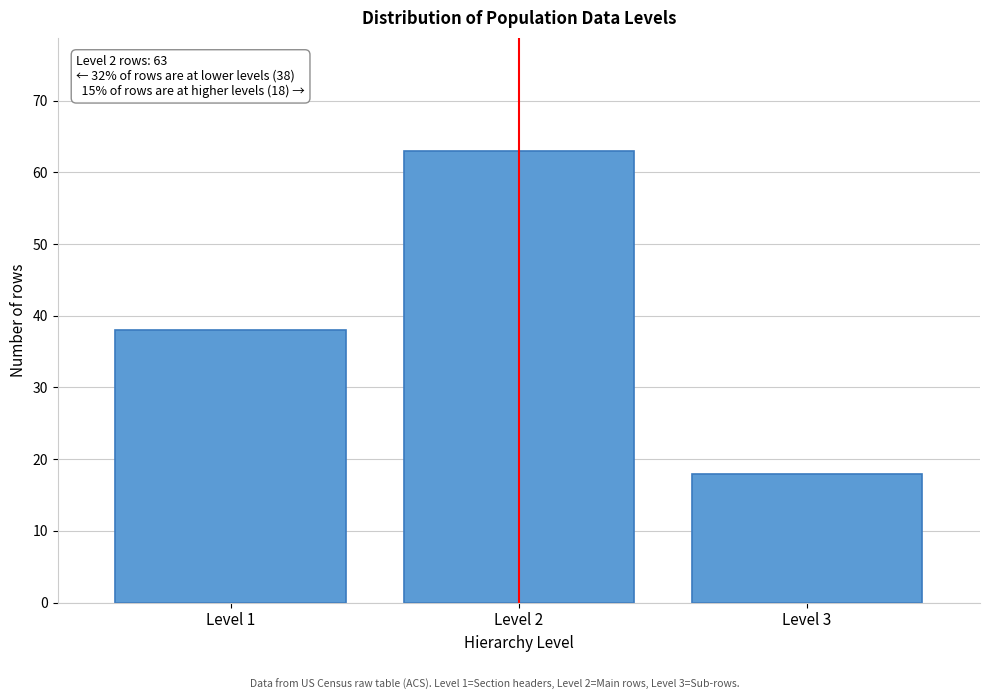

Reading right to left, list all the values displayed in this chart.

Level 3=18	Level 2=63	Level 1=38